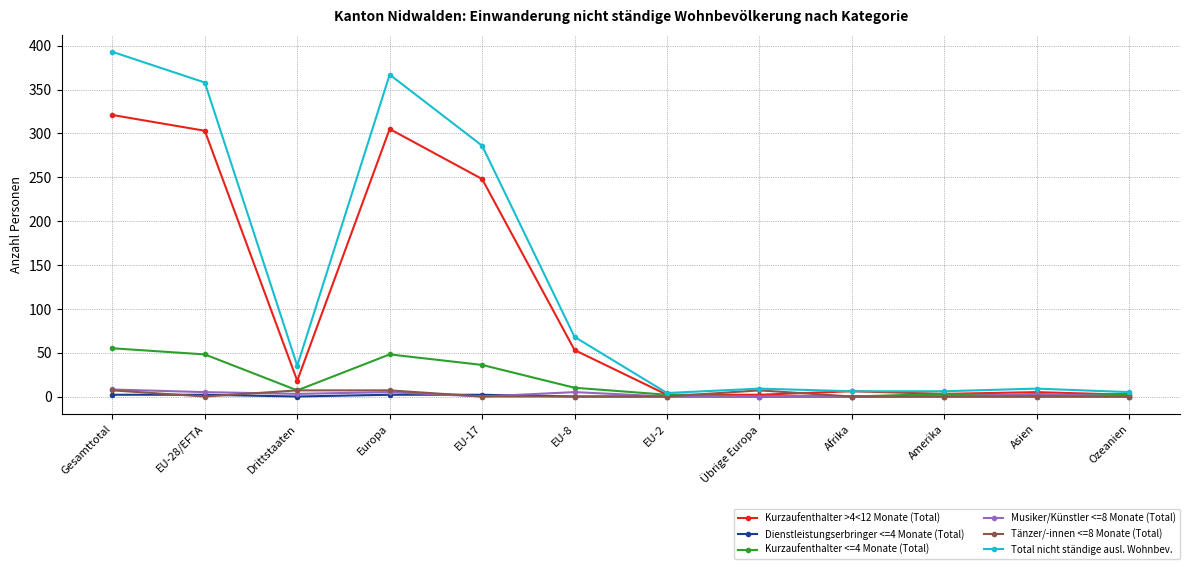

What is the label of the 7th point from the left?

EU-2